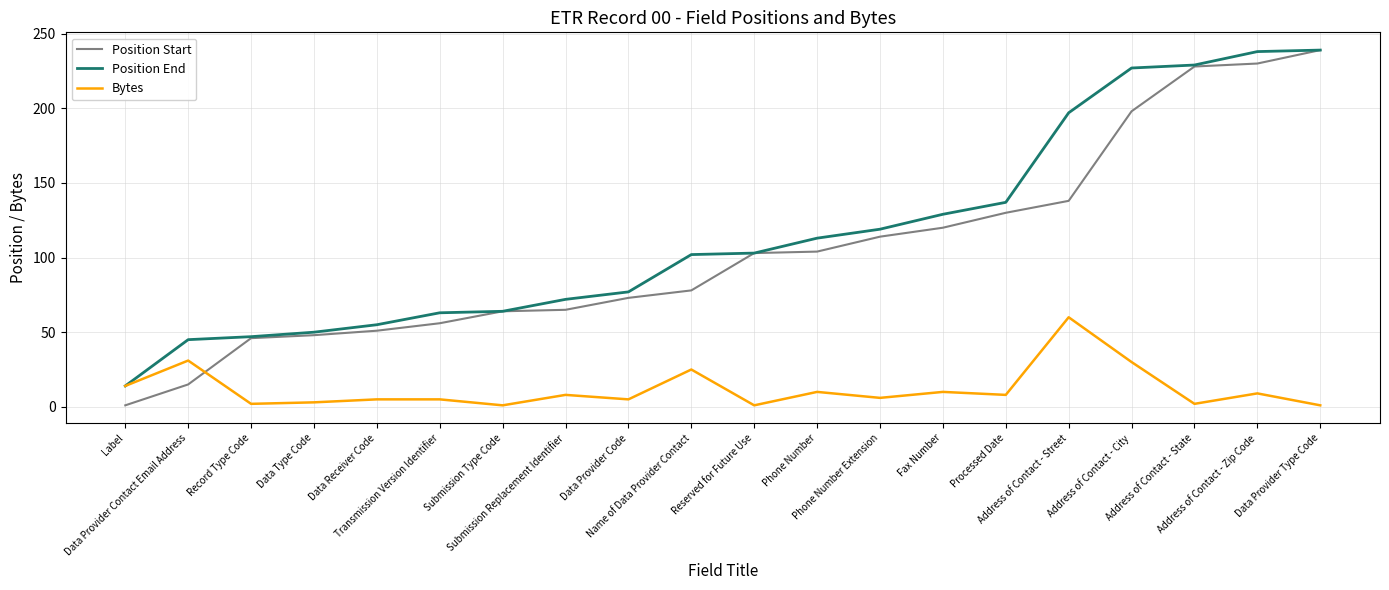

Which series ends up on top after the final intersection of Position Start and Bytes?

Position Start